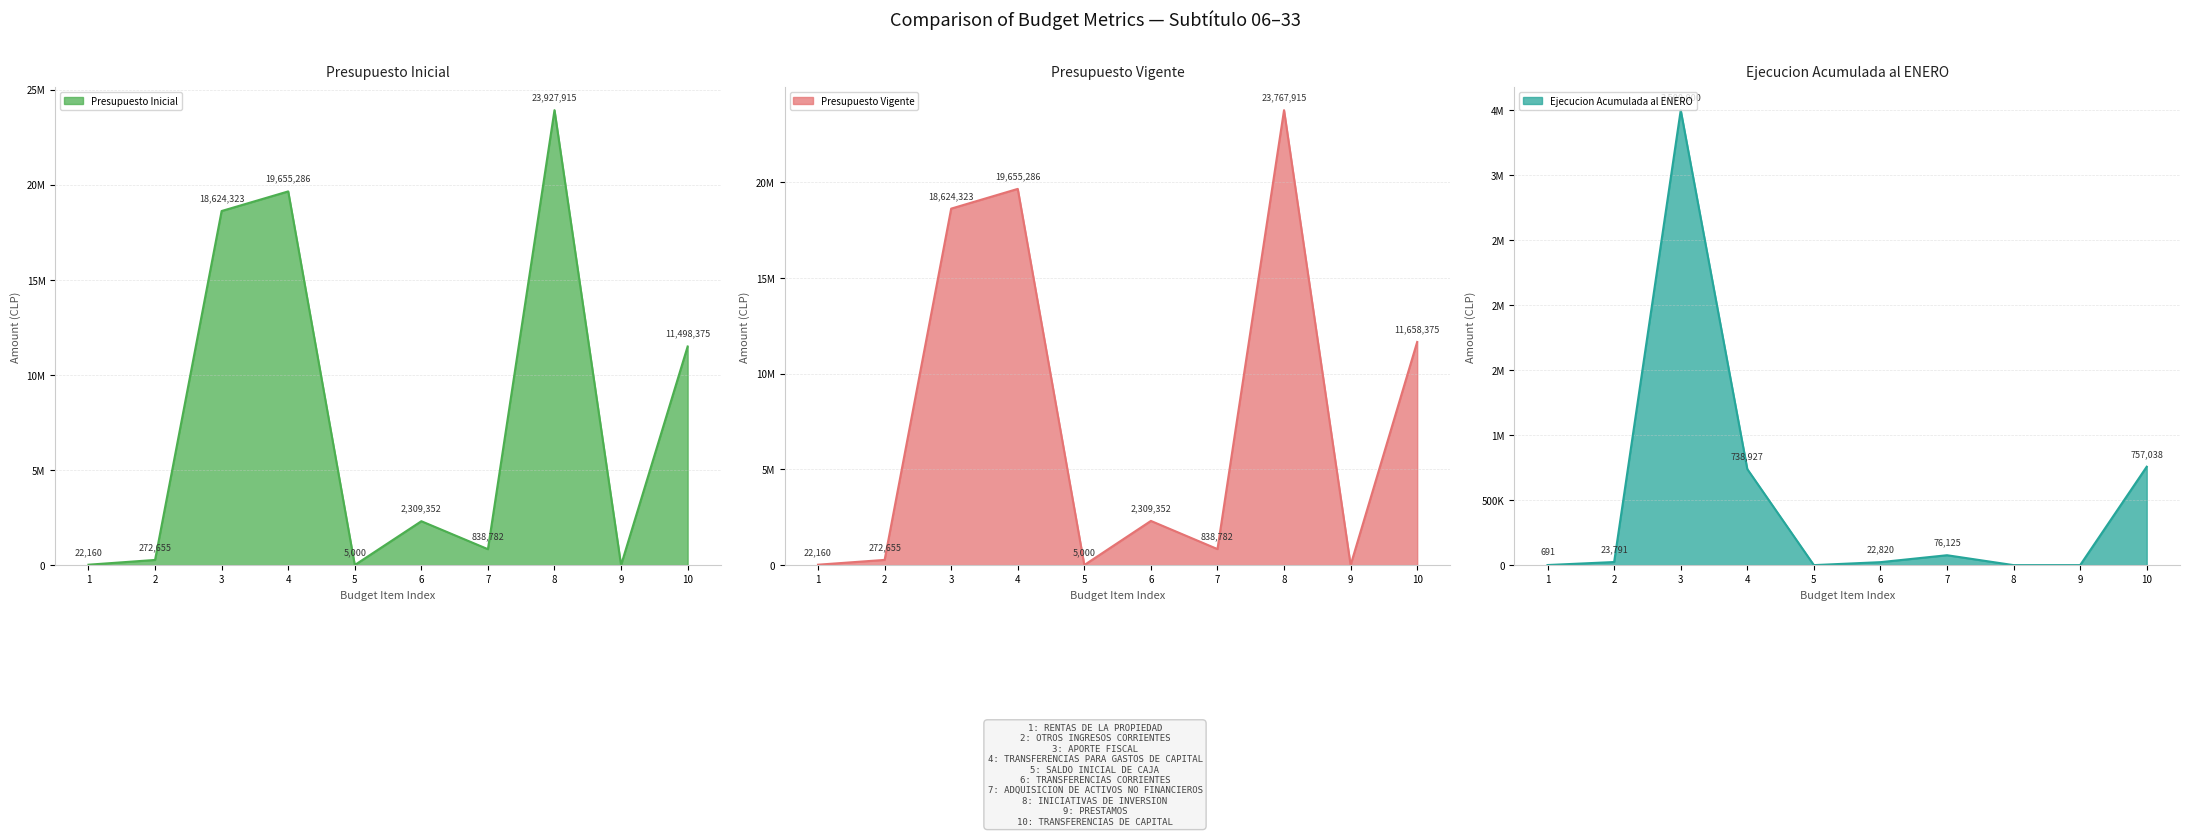

How many values in Presupuesto Vigente are above zero?

9